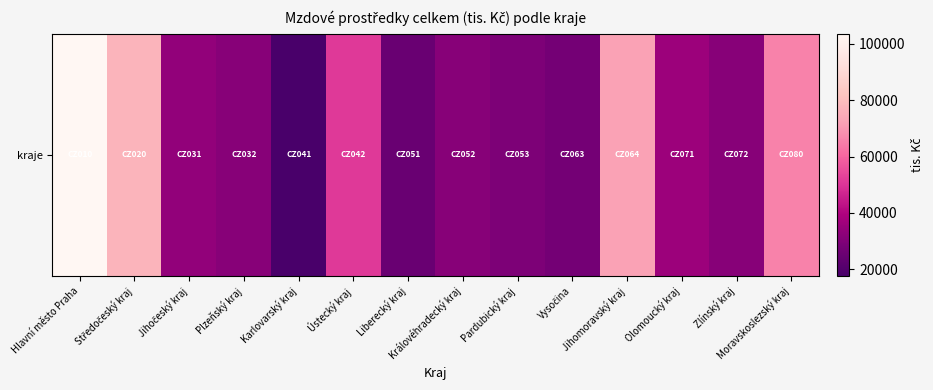

How many categories are shown in the chart?

14